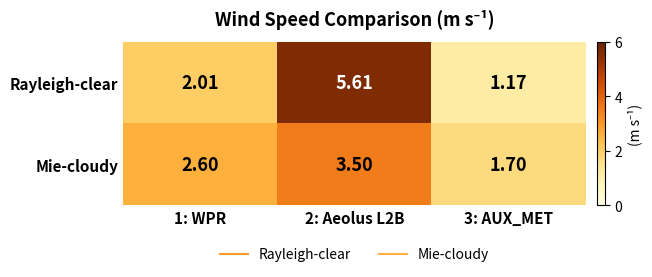

List the series in order of their peak value, lowest first.

Mie-cloudy, Rayleigh-clear